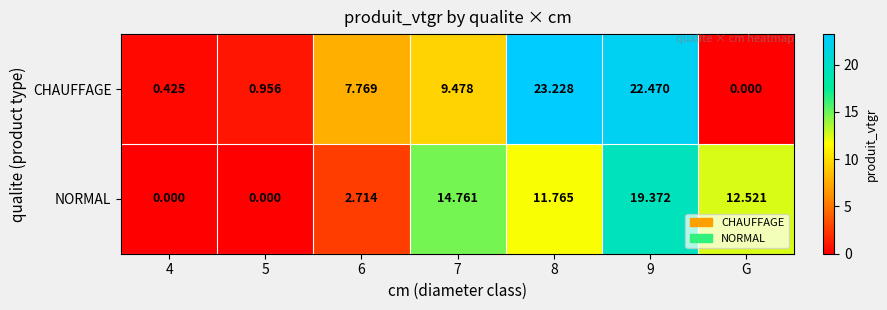

Count the number of categories in the chart.

7